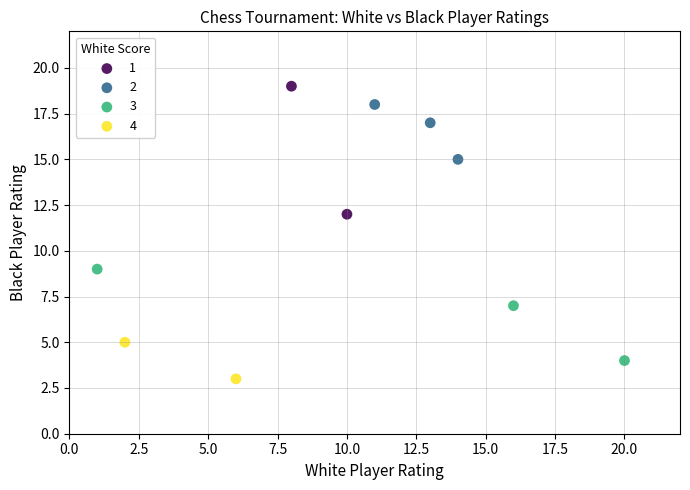

Which series contains the lowest Y value?

4